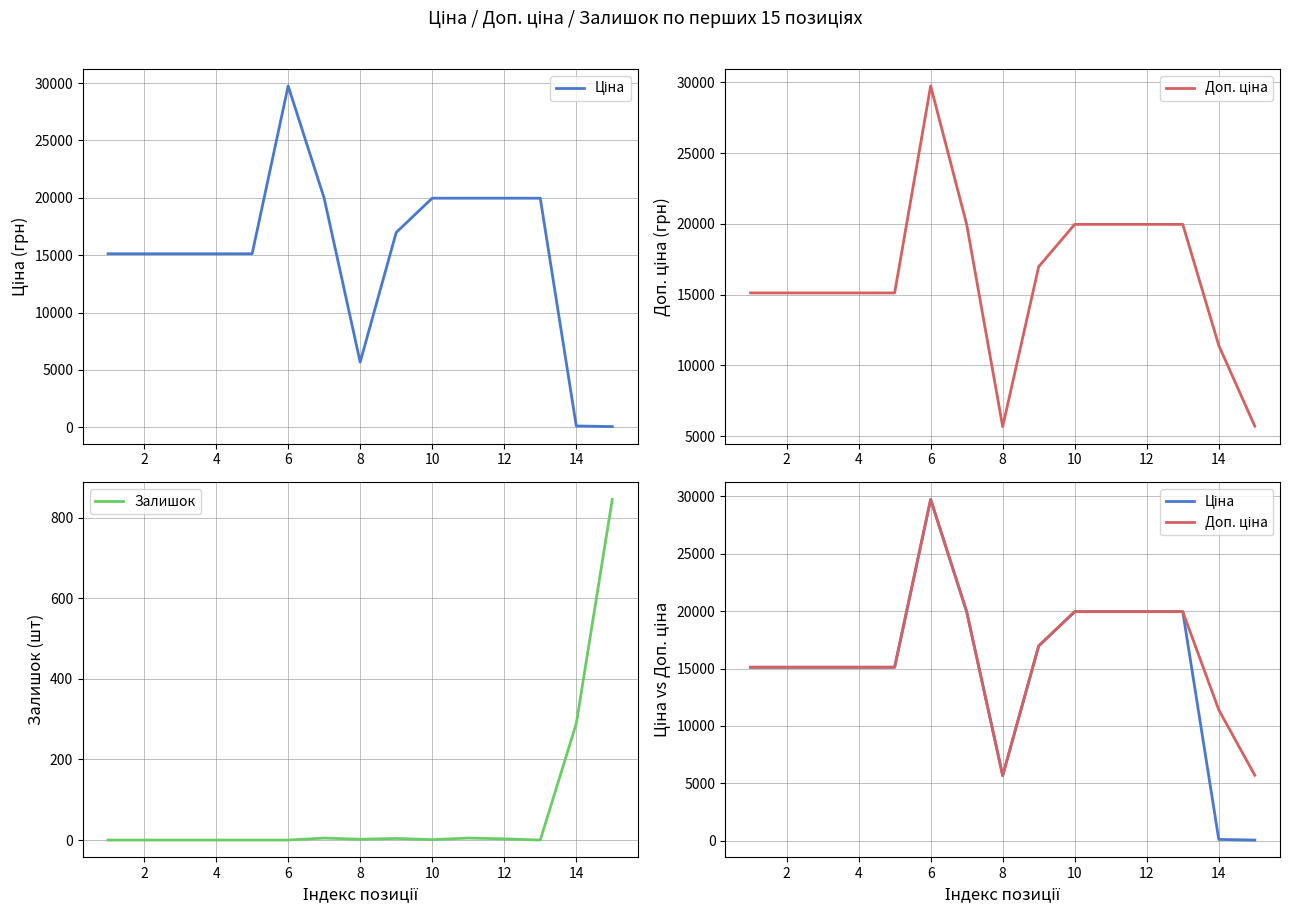

What is the highest value of the Залишок series?

845